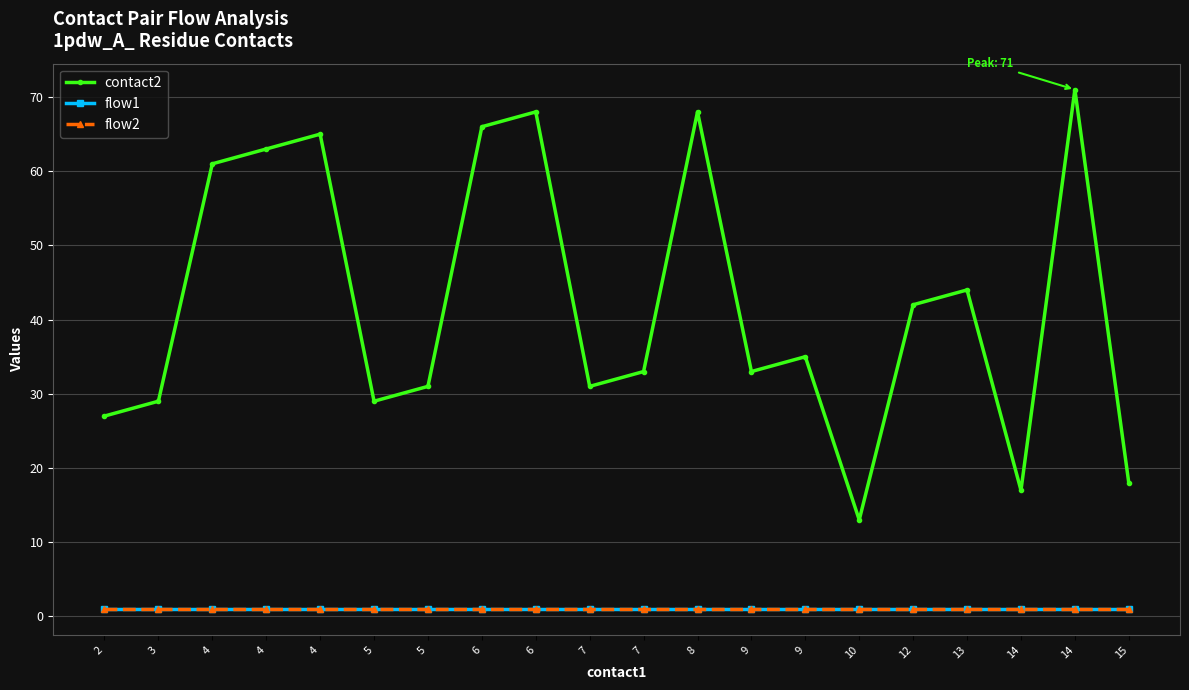

Reading left to right, what are all the values shown in this chart?

contact2: 2=27	3=29	4=61	4=63	4=65	5=29	5=31	6=66	6=68	7=31	7=33	8=68	9=33	9=35	10=13	12=42	13=44	14=17	14=71	15=18
flow1: 2=1	3=1	4=1	4=1	4=1	5=1	5=1	6=1	6=1	7=1	7=1	8=1	9=1	9=1	10=1	12=1	13=1	14=1	14=1	15=1
flow2: 2=1	3=1	4=1	4=1	4=1	5=1	5=1	6=1	6=1	7=1	7=1	8=1	9=1	9=1	10=1	12=1	13=1	14=1	14=1	15=1